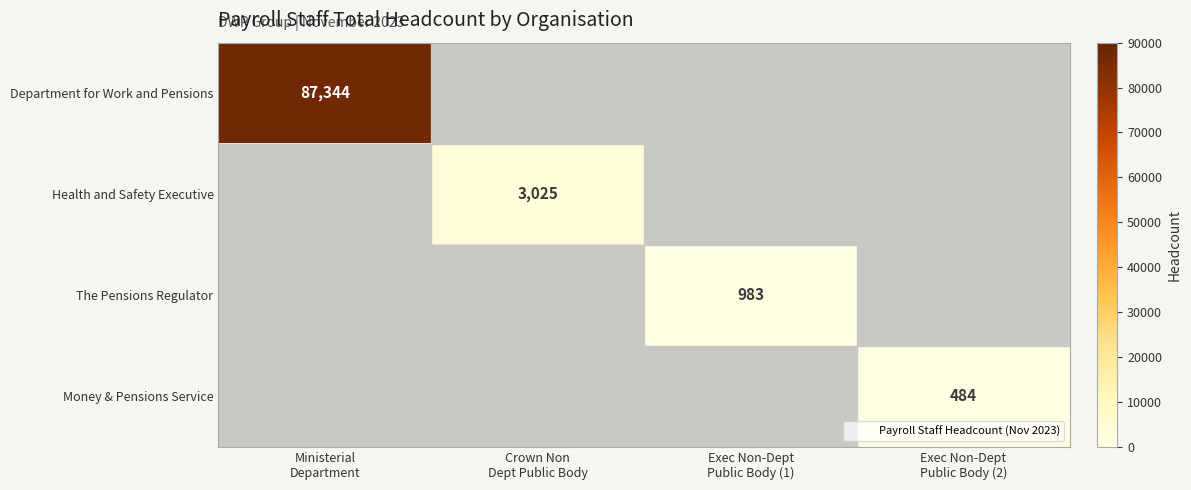

Which series has the largest range (max minus min)?

row_0